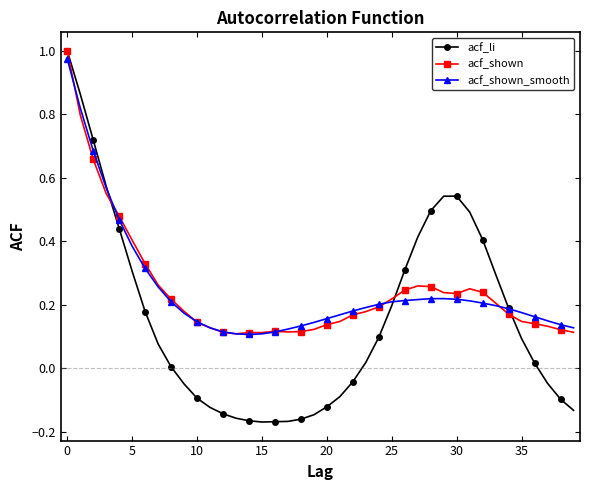

Which series has the widest spread of values?

acf_li